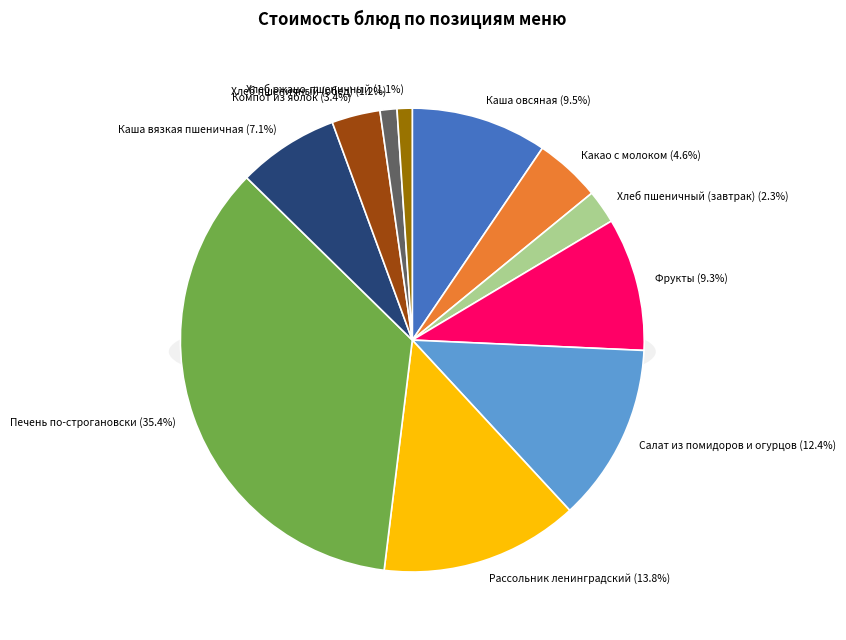

Combined, do Хлеб пшеничный (завтрак) and Каша овсяная account for over 50%?

No